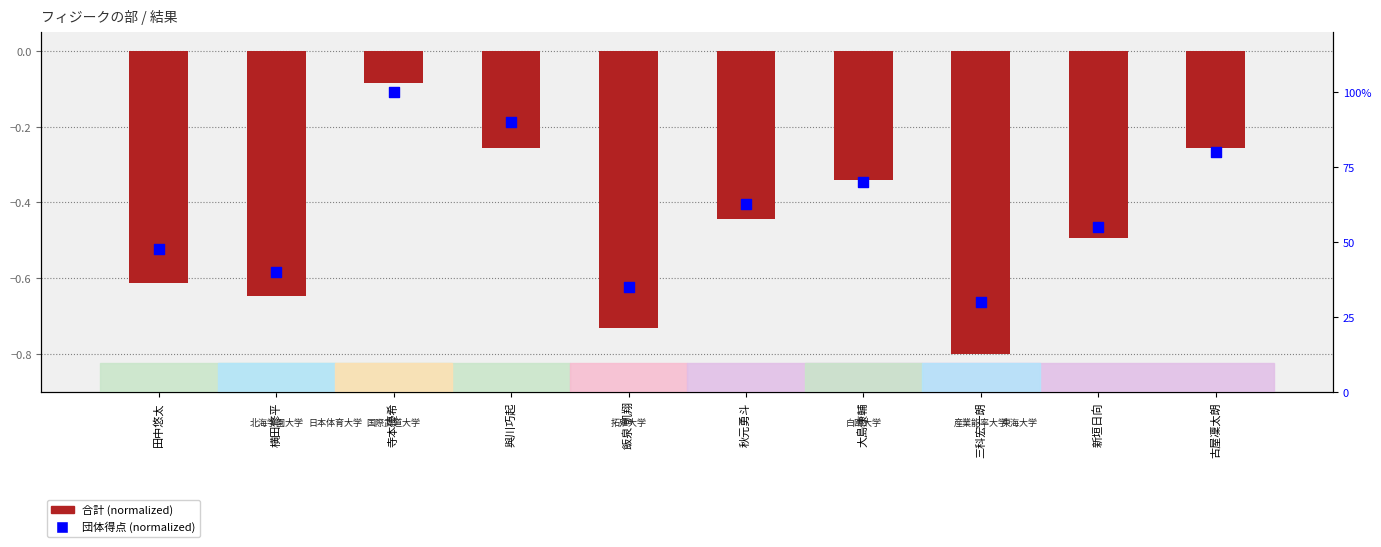

Is the value of 合計 (normalized) at 古屋凜太朗 greater than the value of 団体得点 (normalized) at 横田修平?

No